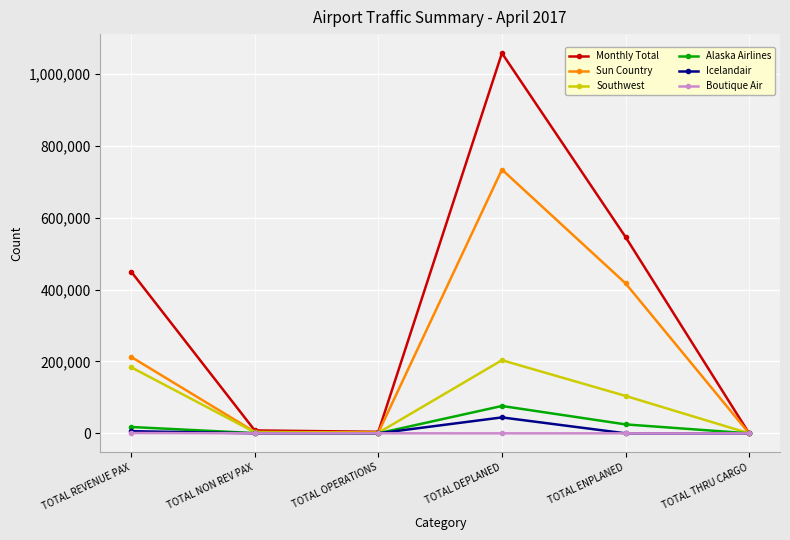

Which series has the largest range (max minus min)?

Monthly Total